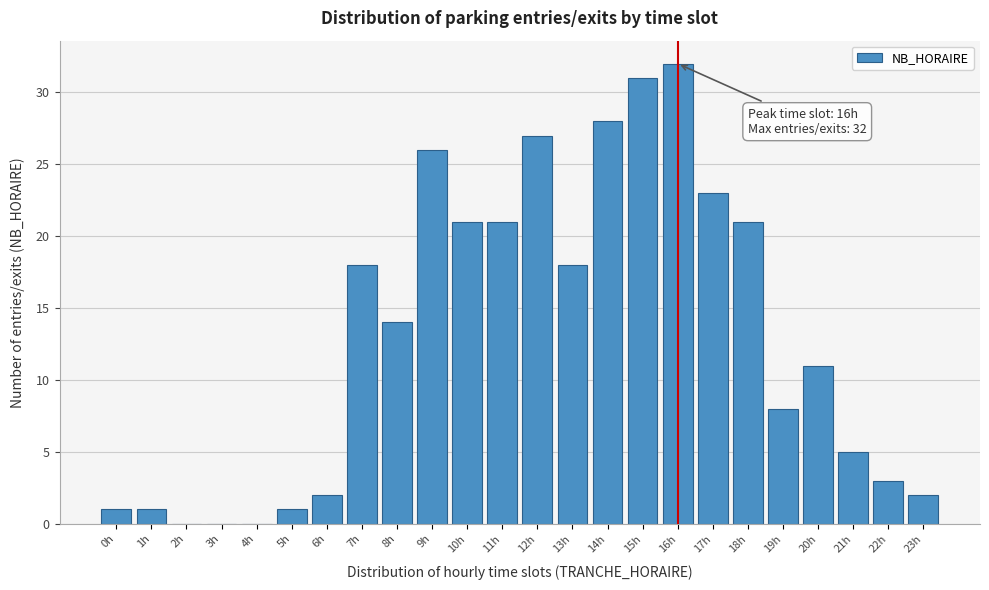

Reading left to right, what are all the values shown in this chart?

0h=1	1h=1	2h=0	3h=0	4h=0	5h=1	6h=2	7h=18	8h=14	9h=26	10h=21	11h=21	12h=27	13h=18	14h=28	15h=31	16h=32	17h=23	18h=21	19h=8	20h=11	21h=5	22h=3	23h=2